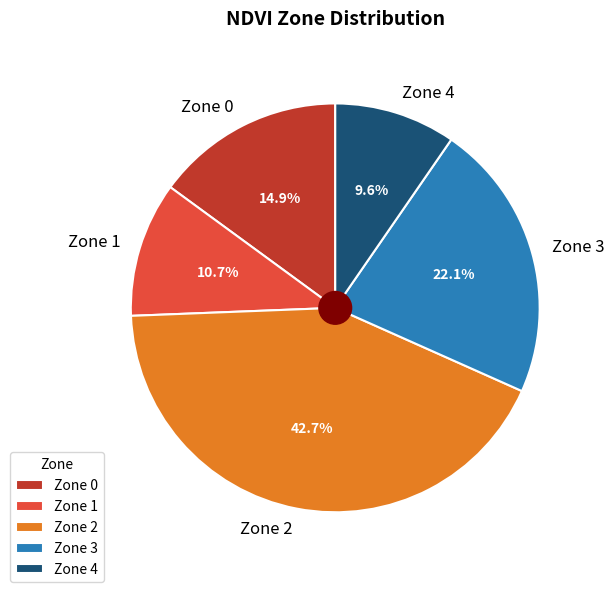

Between Zone 3 and Zone 1, which is larger?

Zone 3